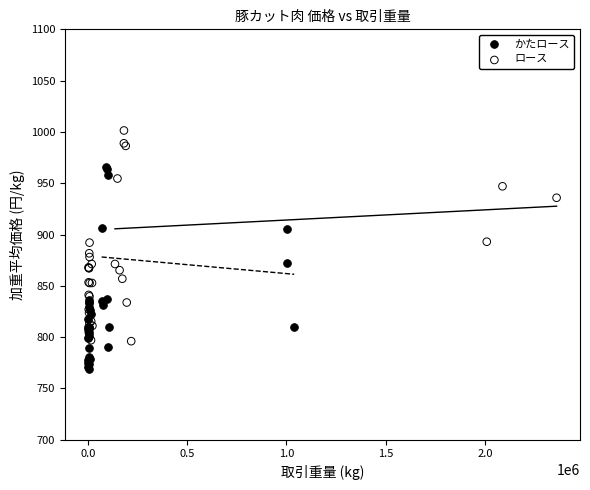

Which series reaches the maximum Y coordinate?

ロース